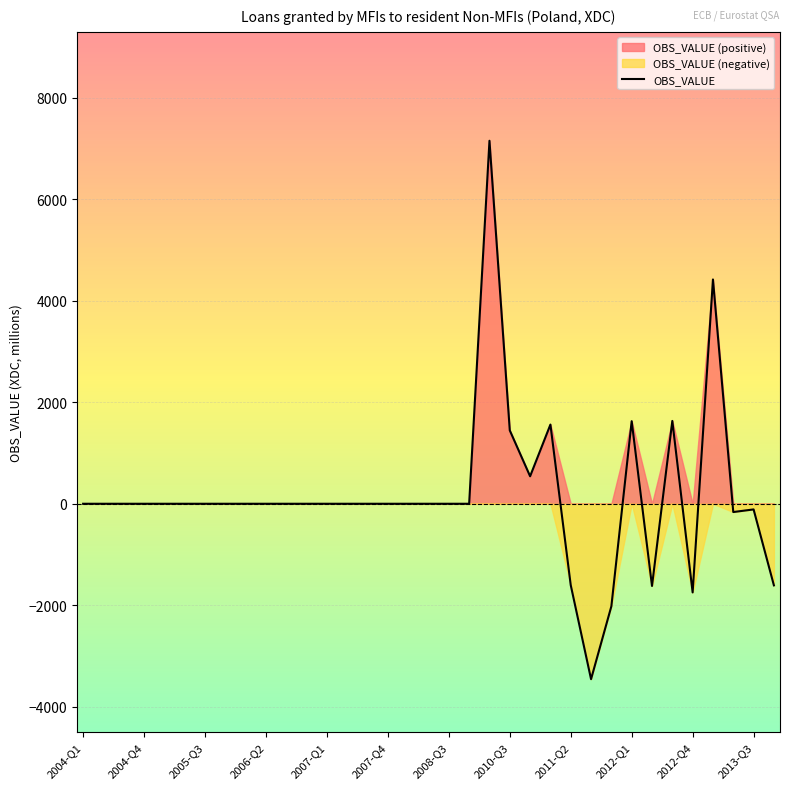

What is the average value?

172.8